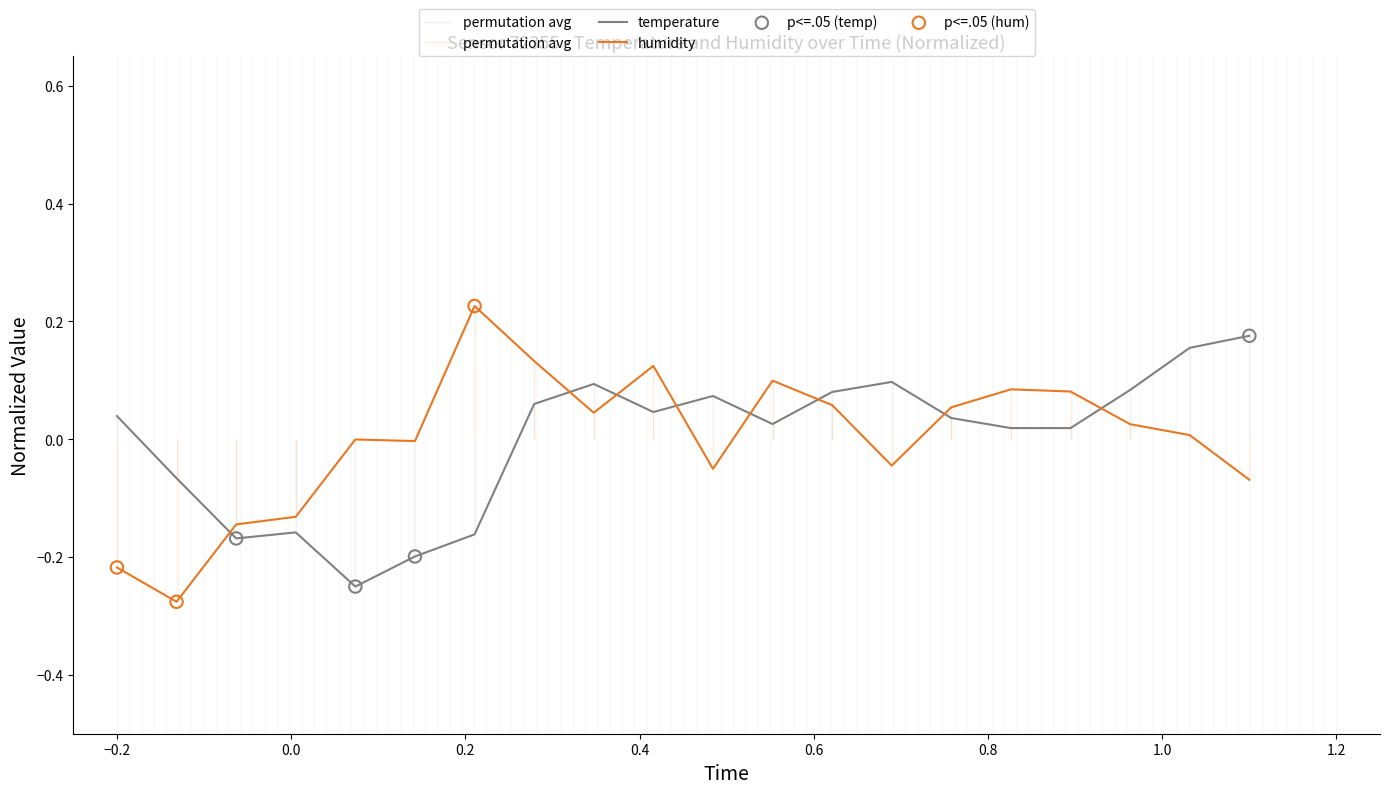

Is the value of temperature at 08:00 greater than the value of humidity at 01:30?

Yes